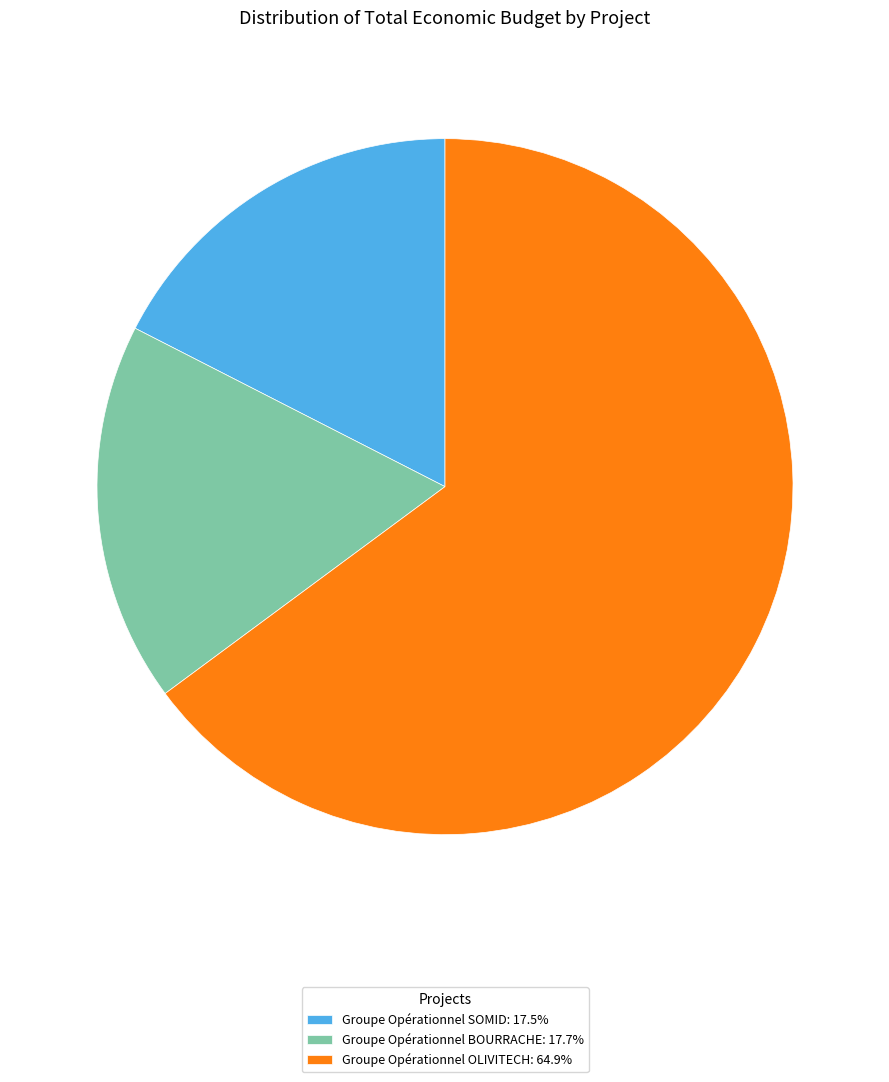

Does Groupe Opérationnel SOMID: 17.5% represent more than half of the total?

No